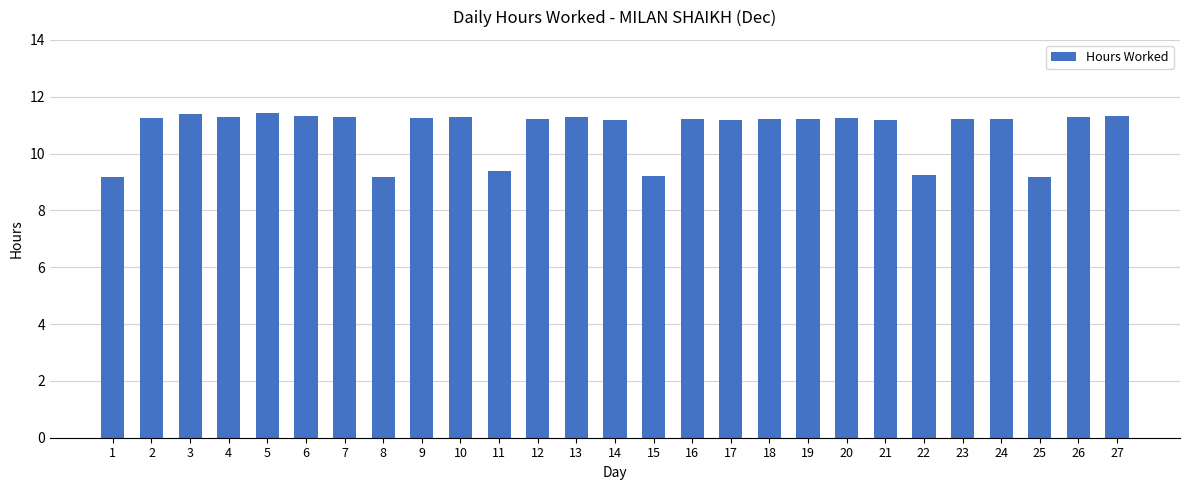

Between 11 and 22, which is larger?

11